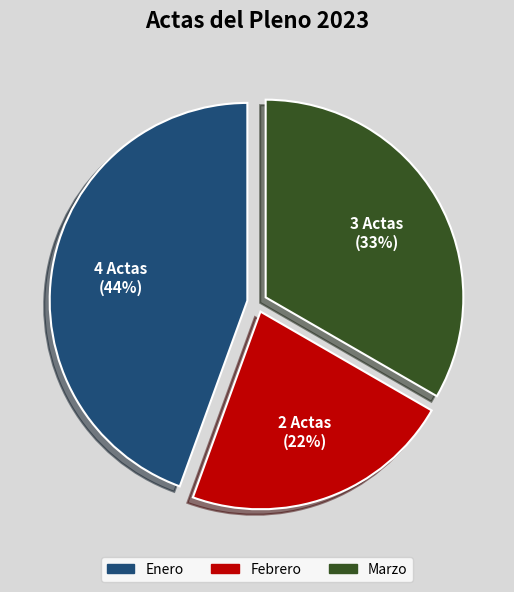

Which slice is the largest?

Enero